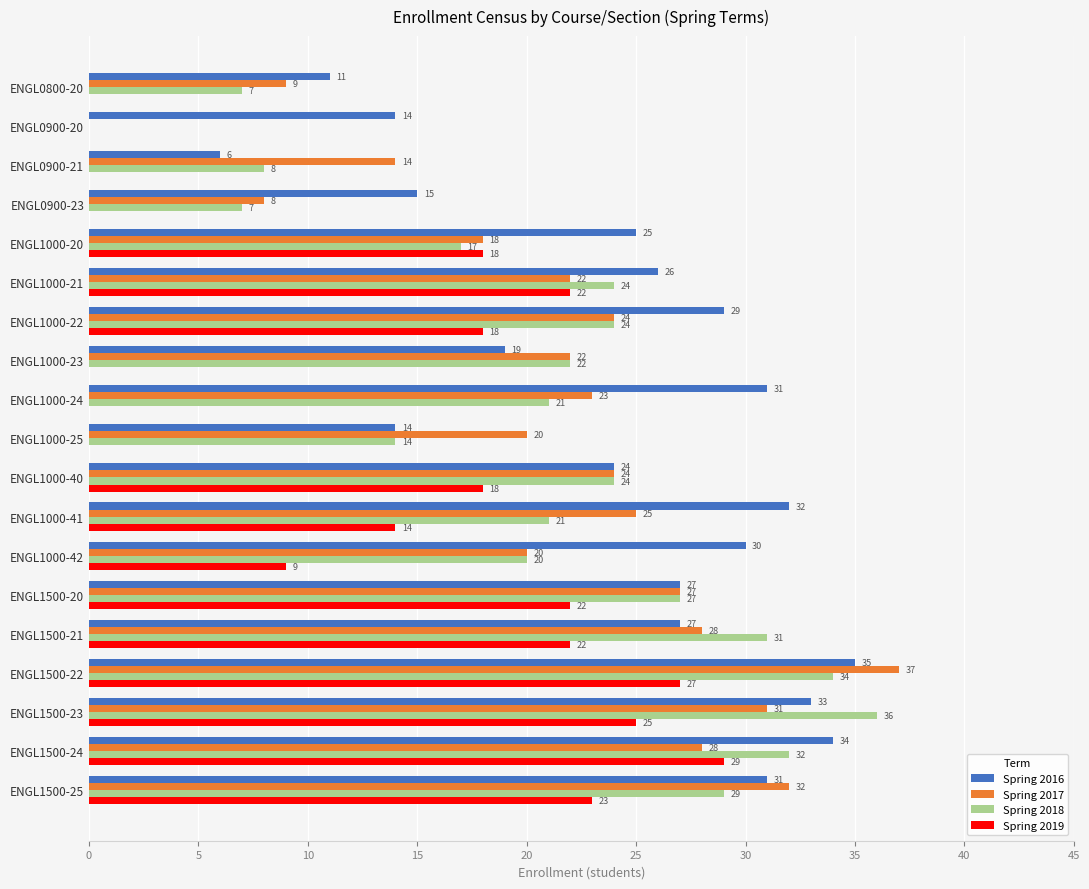

The Spring 2016 series shows 15 at ENGL0900-23. True or false?

True